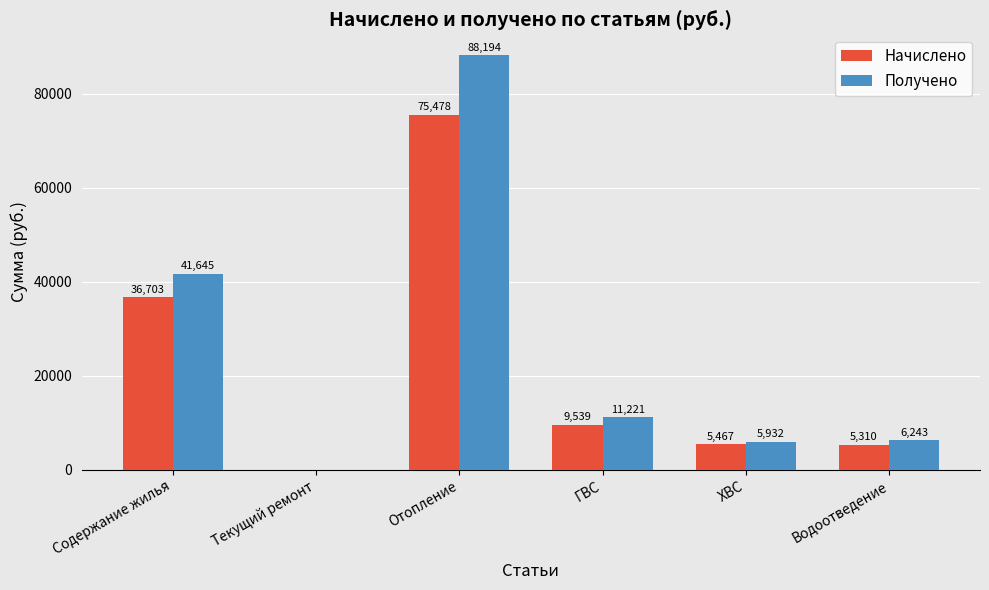

What is the maximum value shown in the chart?

88194.5